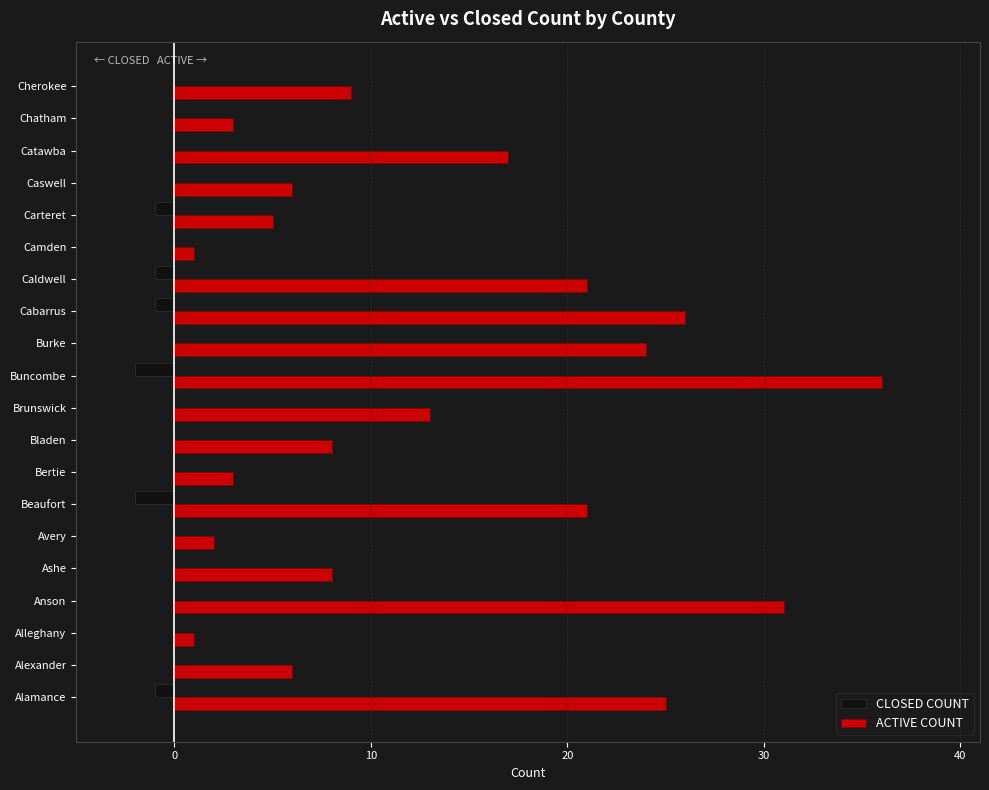

At which category is the sum across all series the highest?

Buncombe